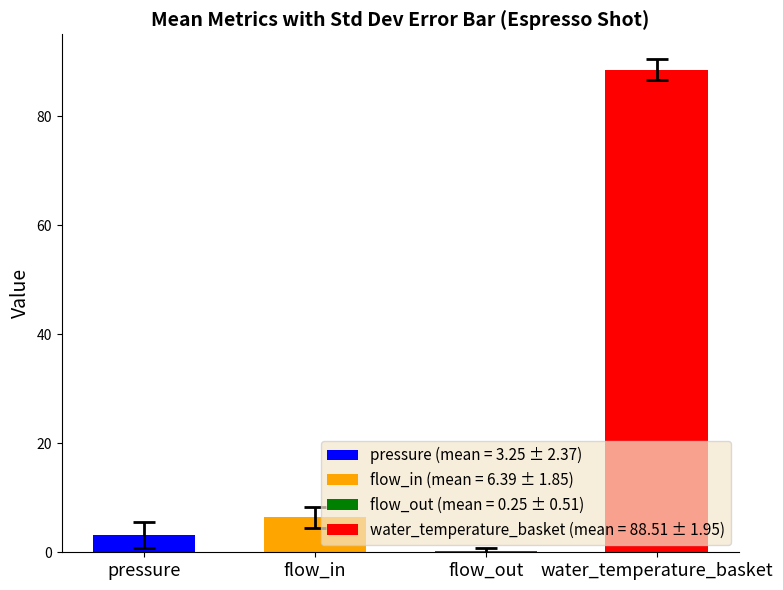

Between 22 and 8, which is larger?

22